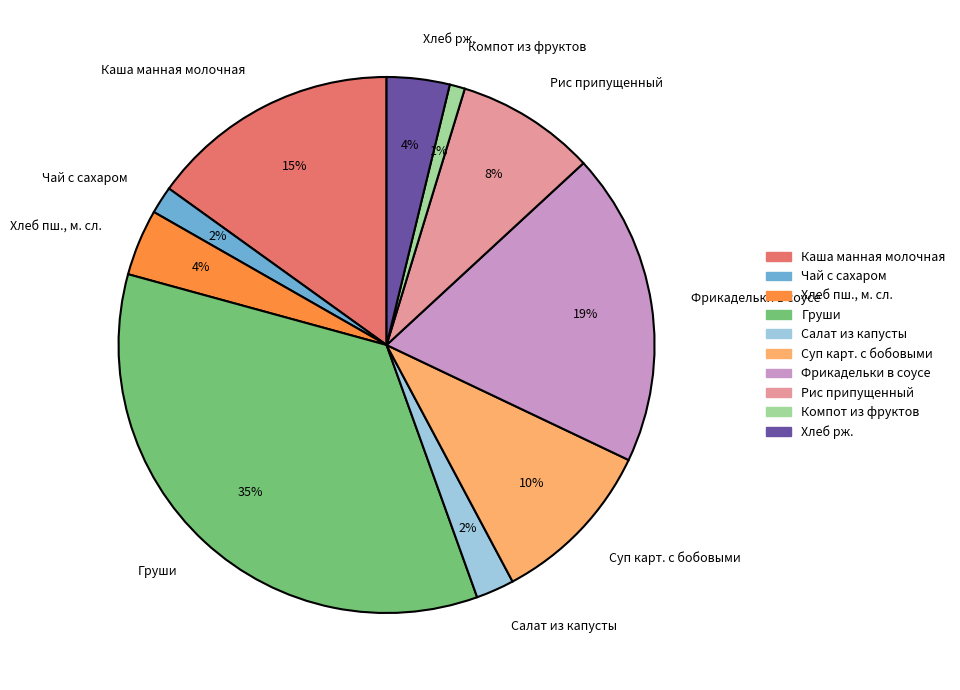

What is the smallest slice in the pie chart?

Компот из фруктов